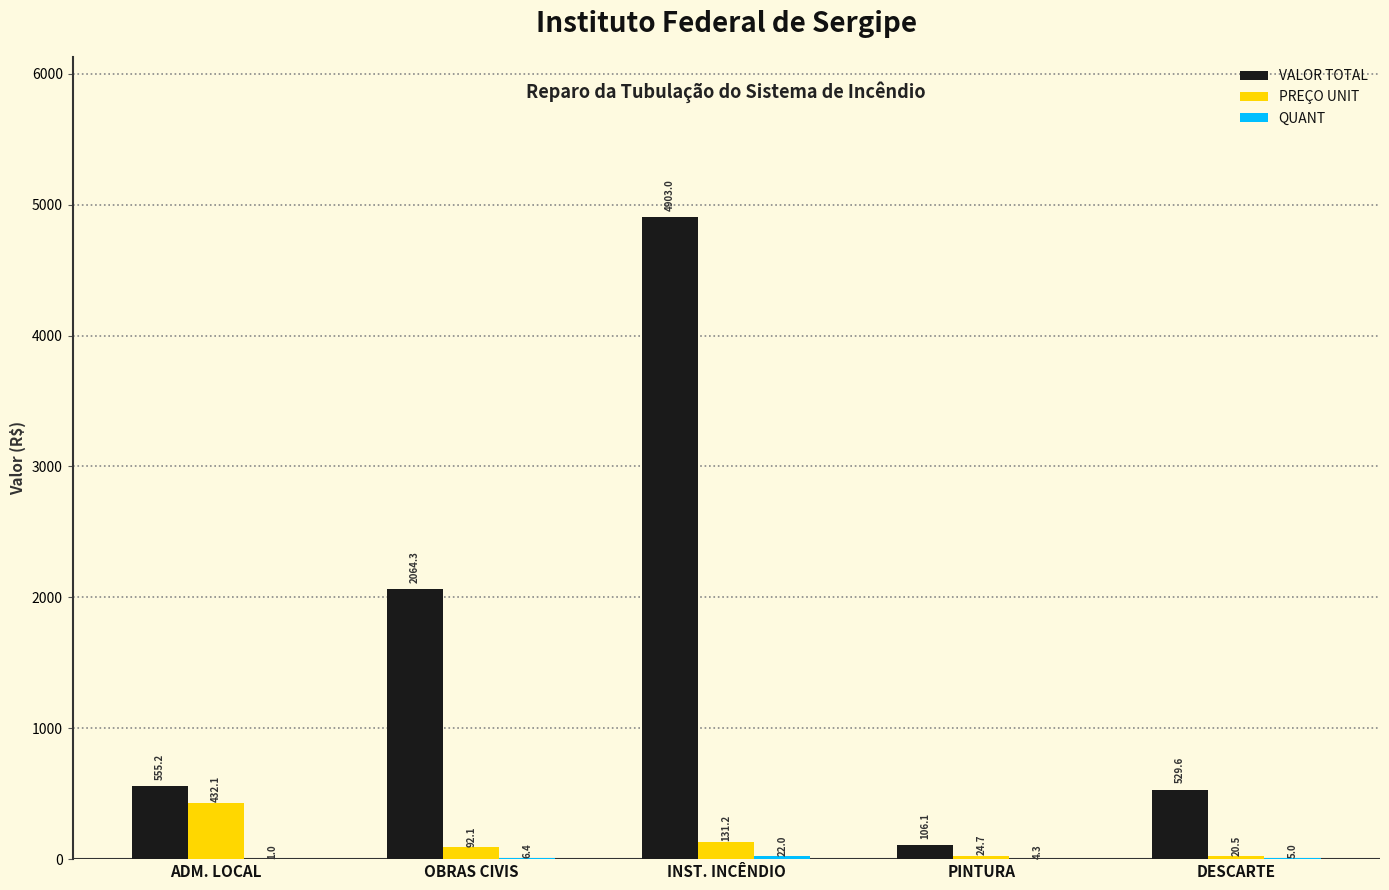

What is the highest value of the VALOR TOTAL series?

4903.0